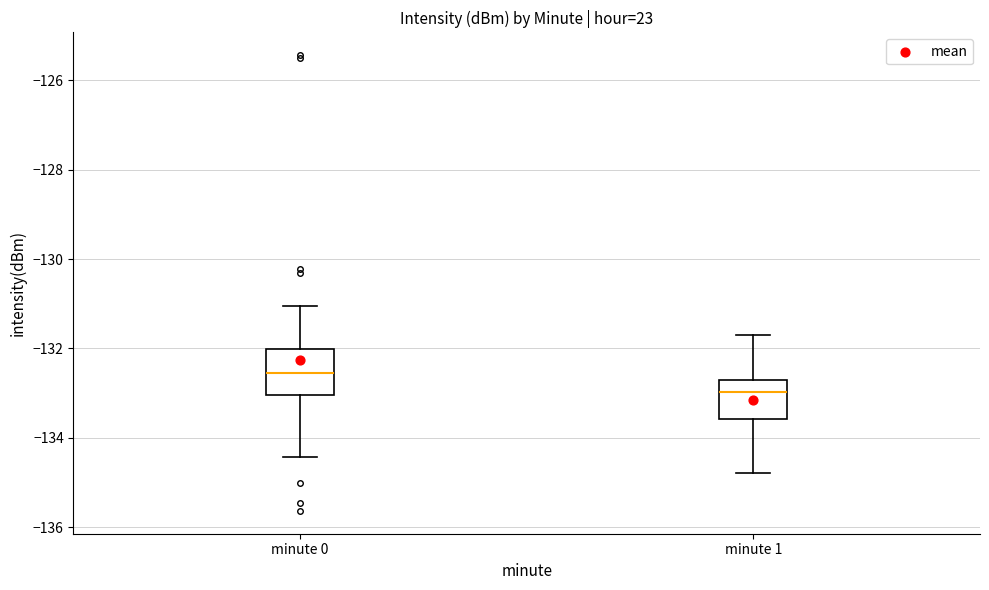

Reading left to right, read every box against the y-axis: the position of its median line, the range the box covers, and the ends of its whiskers. The values are not printed on the chart, so give them approximately, as read against the axis.

minute 0: median -132.6, box -133.0 to -132.0, whiskers -134.4 to -131.0
minute 1: median -133.0, box -133.6 to -132.8, whiskers -134.8 to -131.8